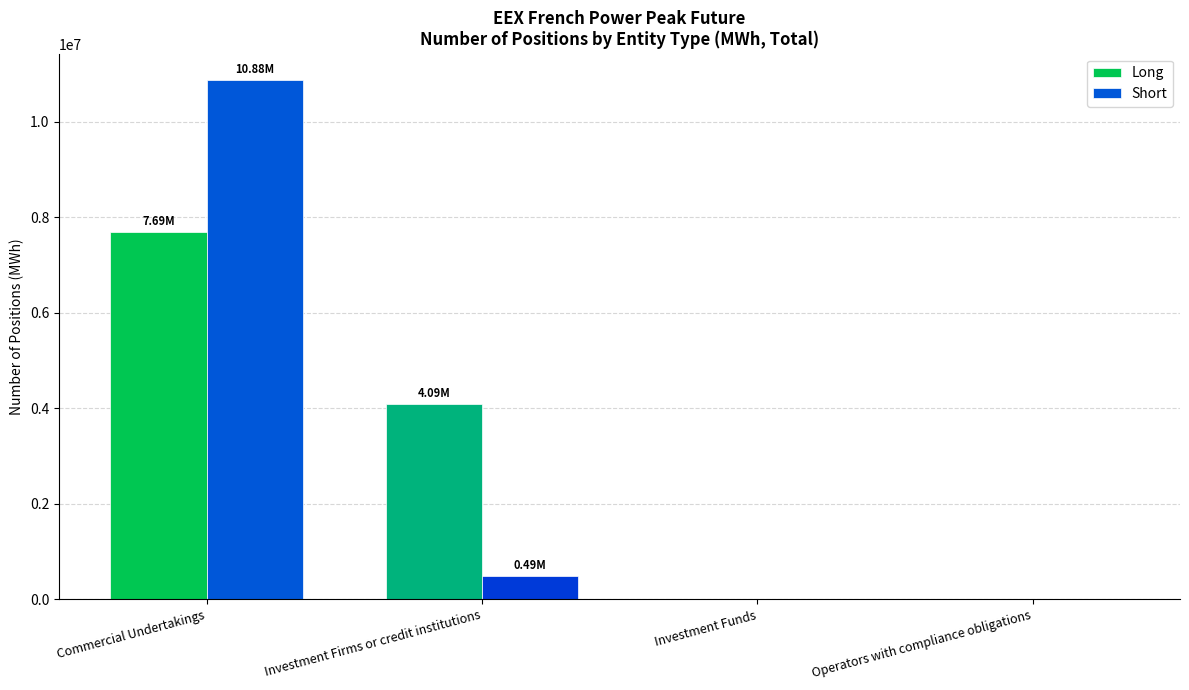

Where is Long nearest to the value 3845304?

Investment Firms or credit institutions